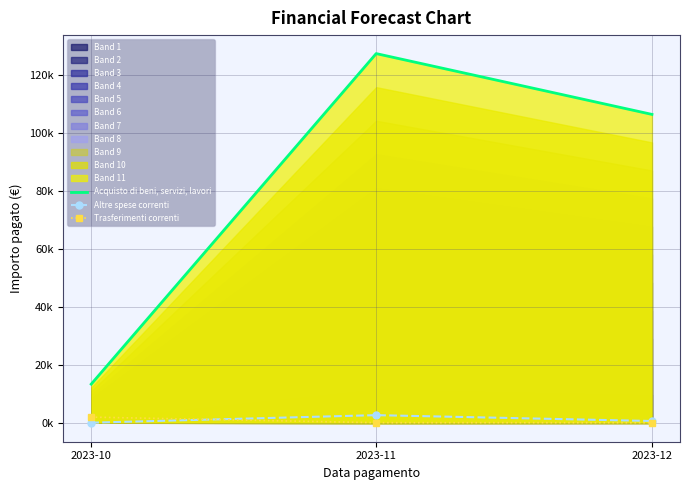

What is the value of the Acquisto di beni, servizi, lavori point at the 1st from the left?

13308.4